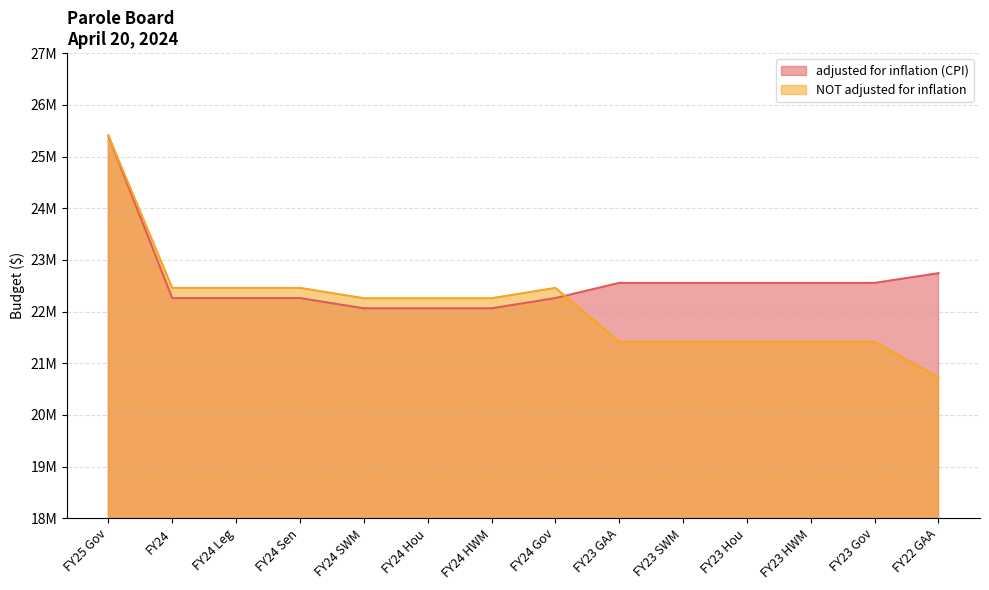

Which category has the lowest value in the NOT adjusted for inflation series?

FY22 GAA